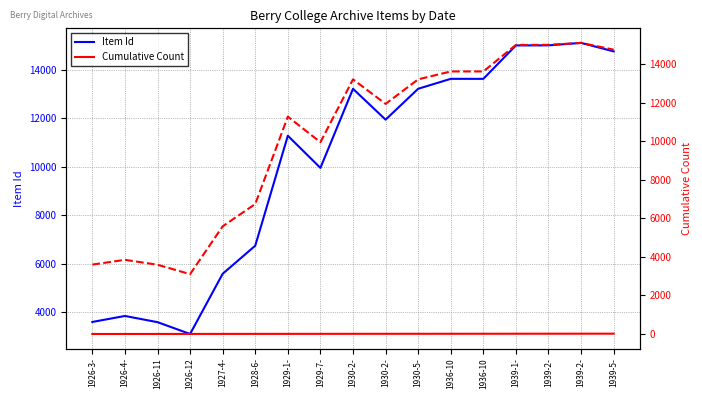

How many lines are shown in the chart?

3